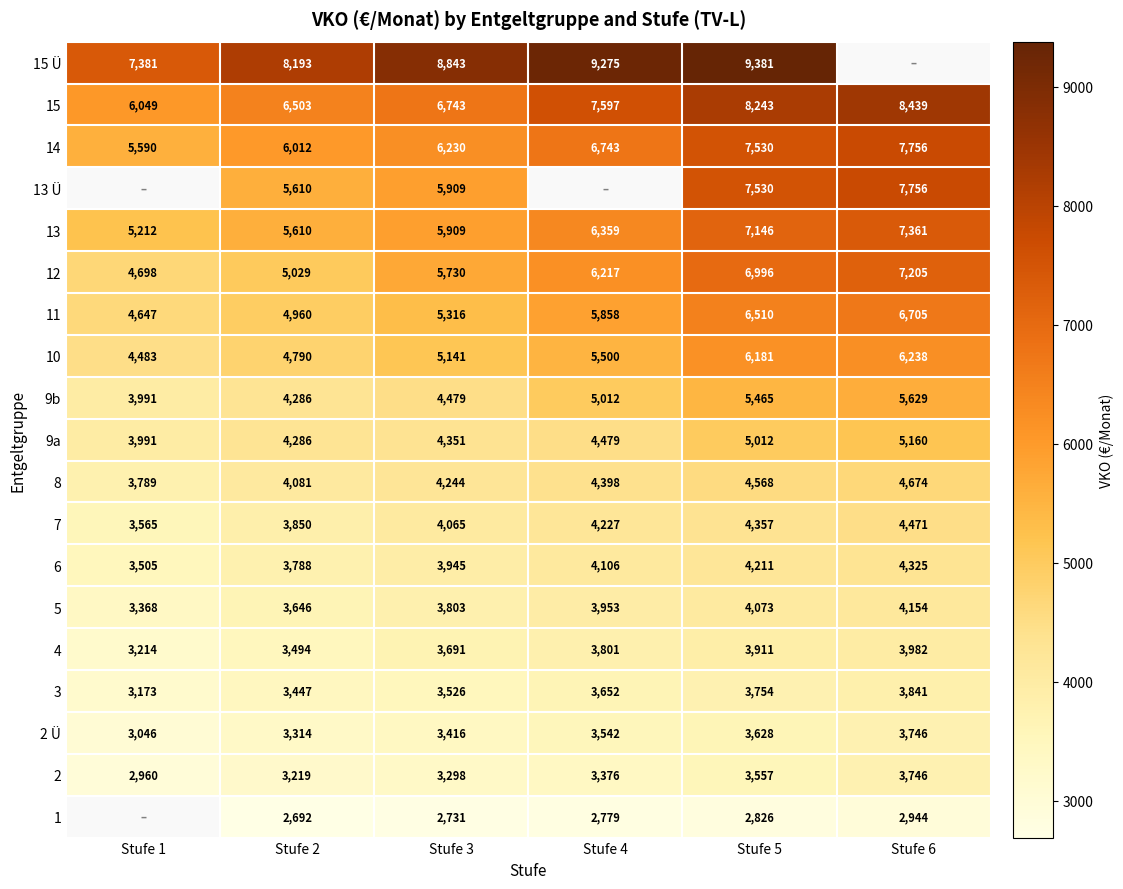

At which label is 12 closest to 5951?

Stufe 3